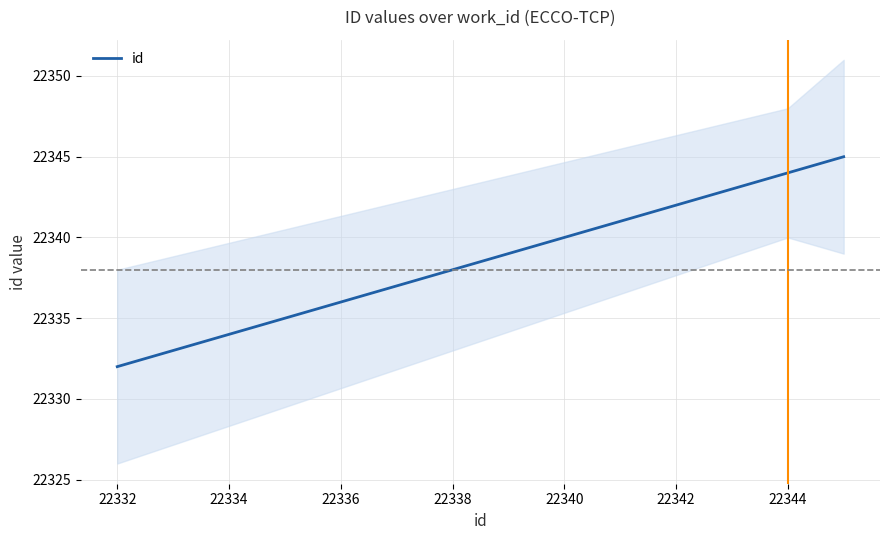

Does the chart have visible grid lines?

Yes